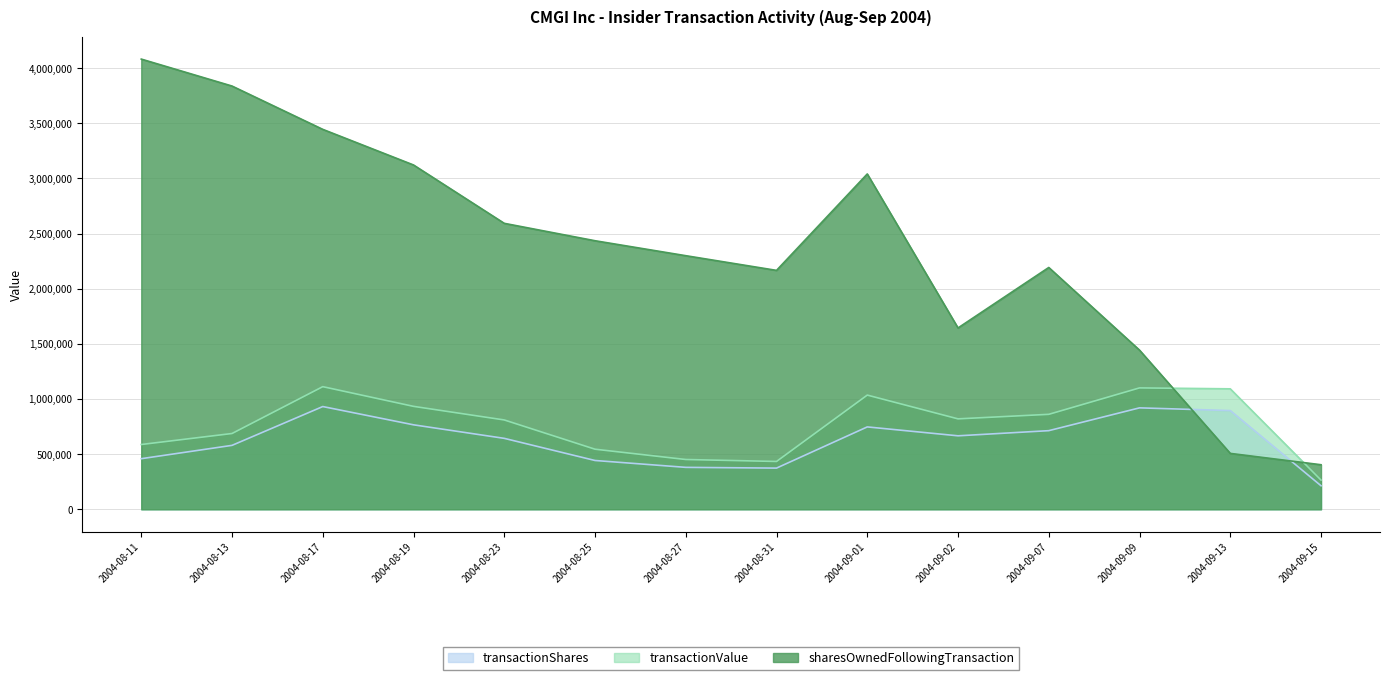

The sharesOwnedFollowingTransaction series shows 4082819 at 2004-08-11. True or false?

True